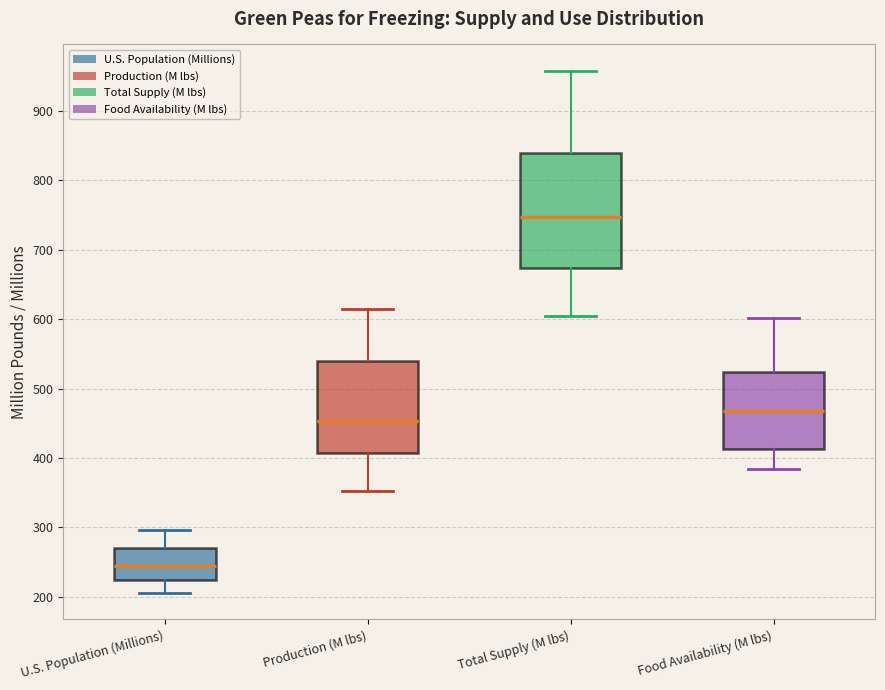

Which box is the tallest, from its lower edge to its upper edge?

Total Supply (M lbs)